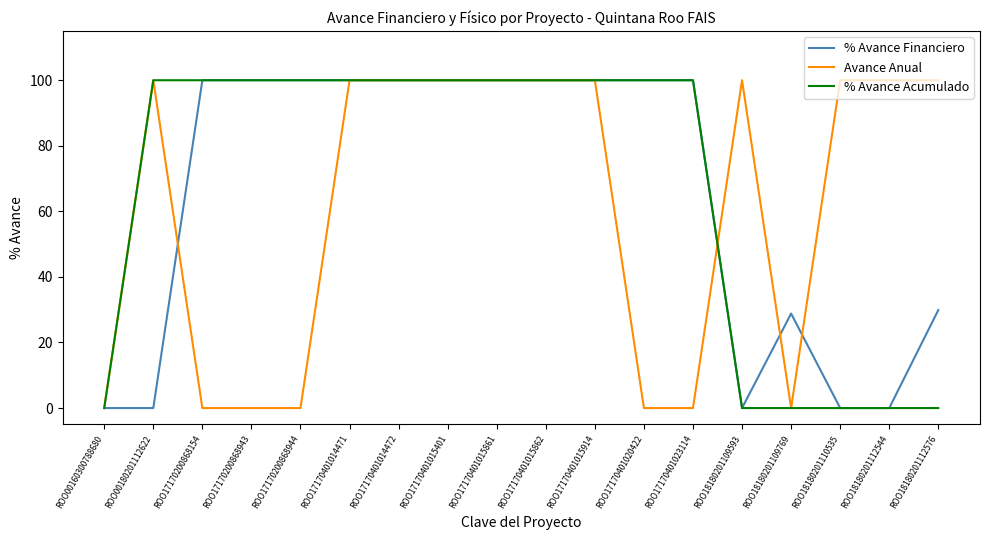

What is the total value across all series at ROO17170401015914?

300.0